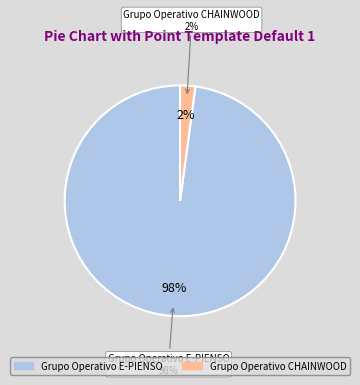

What is the smallest slice in the pie chart?

Grupo Operativo CHAINWOOD